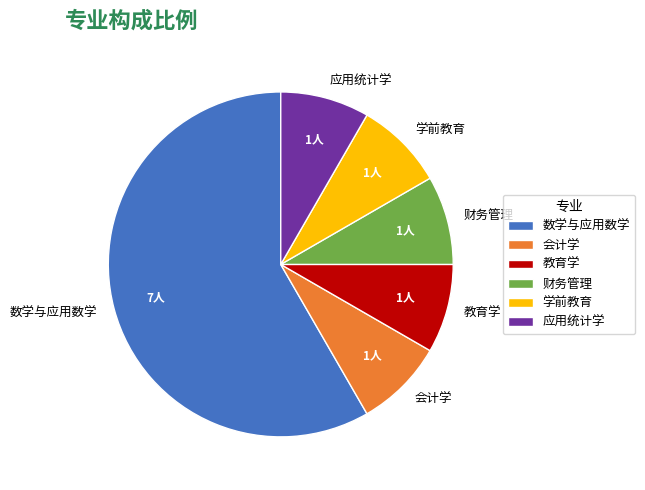

Is it true that 财务管理 is 8% of the pie?

True